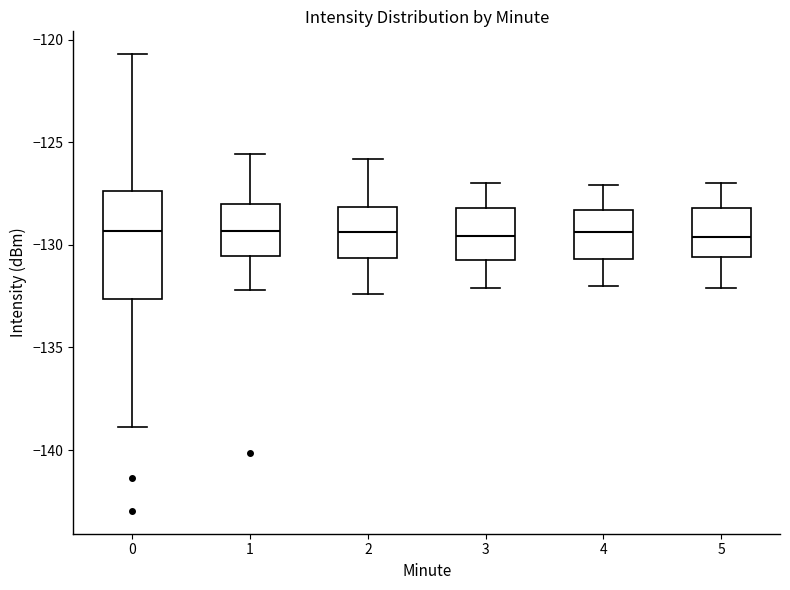

Comparing the boxes themselves (not the whiskers), which one is the tallest?

0